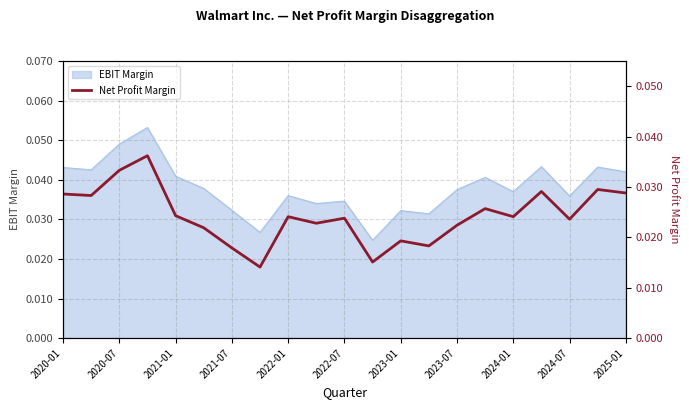

How many points are higher than both their immediate neighbors (excluding endpoints)?

7